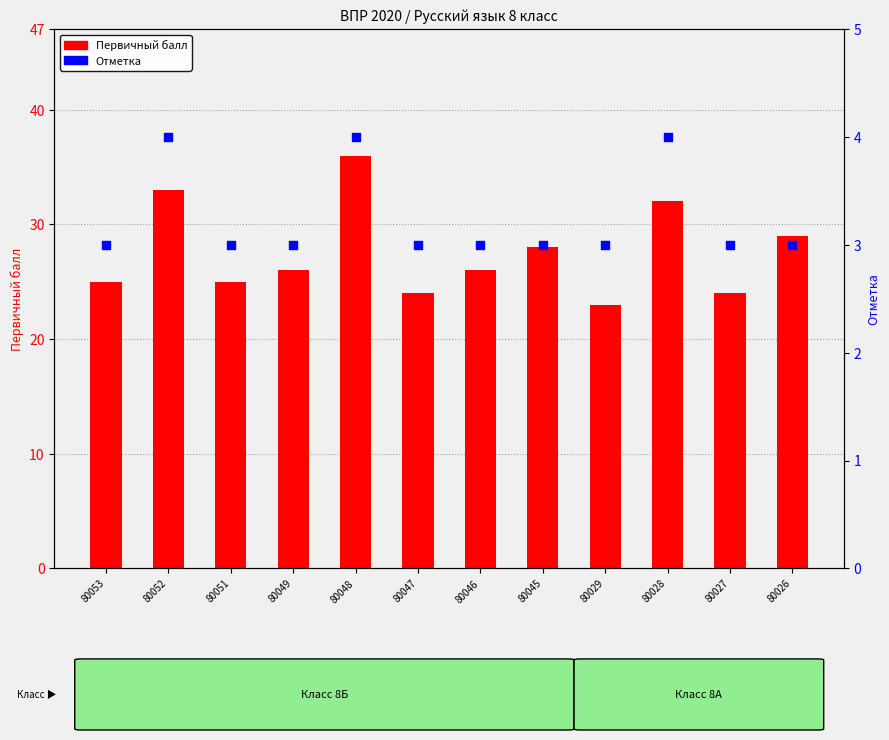

What is the total value across all series at 80051?

28